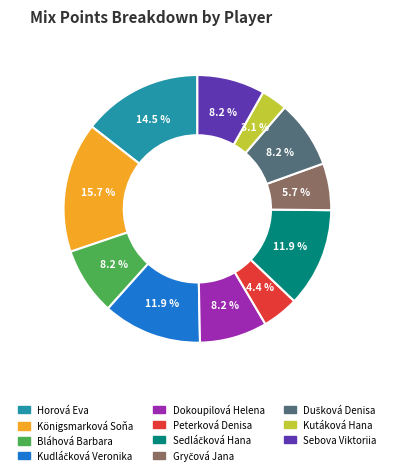

Which has a higher value, Bláhová Barbara or Königsmarková Soňa?

Königsmarková Soňa